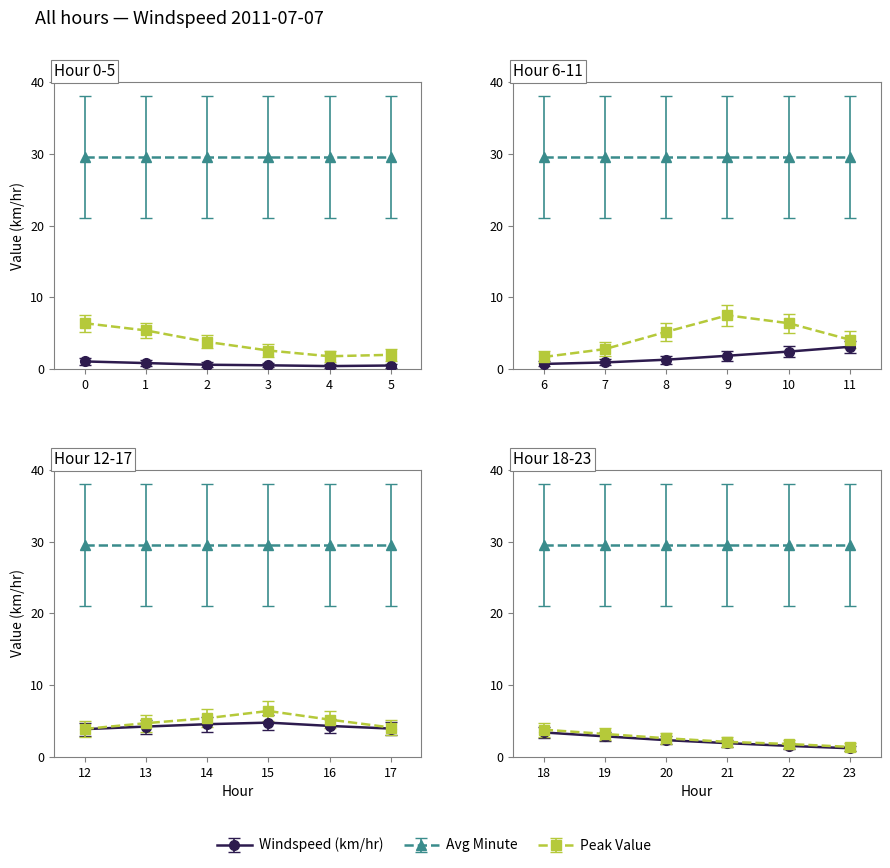

What is the total value across all series at 3?

32.6